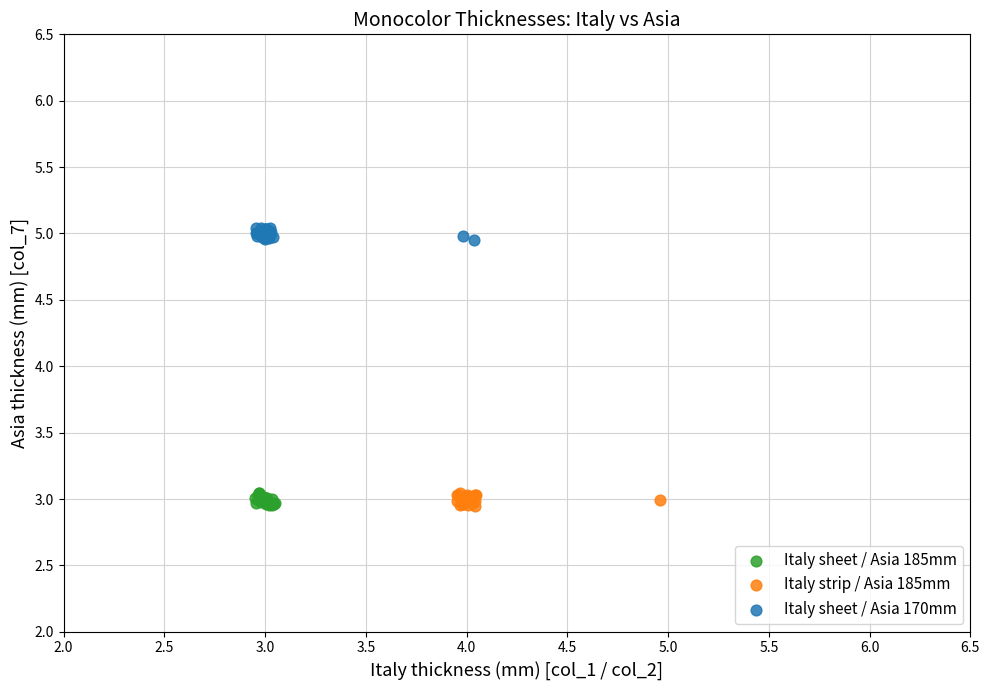

Which series reaches the maximum Y coordinate?

Italy sheet / Asia 170mm